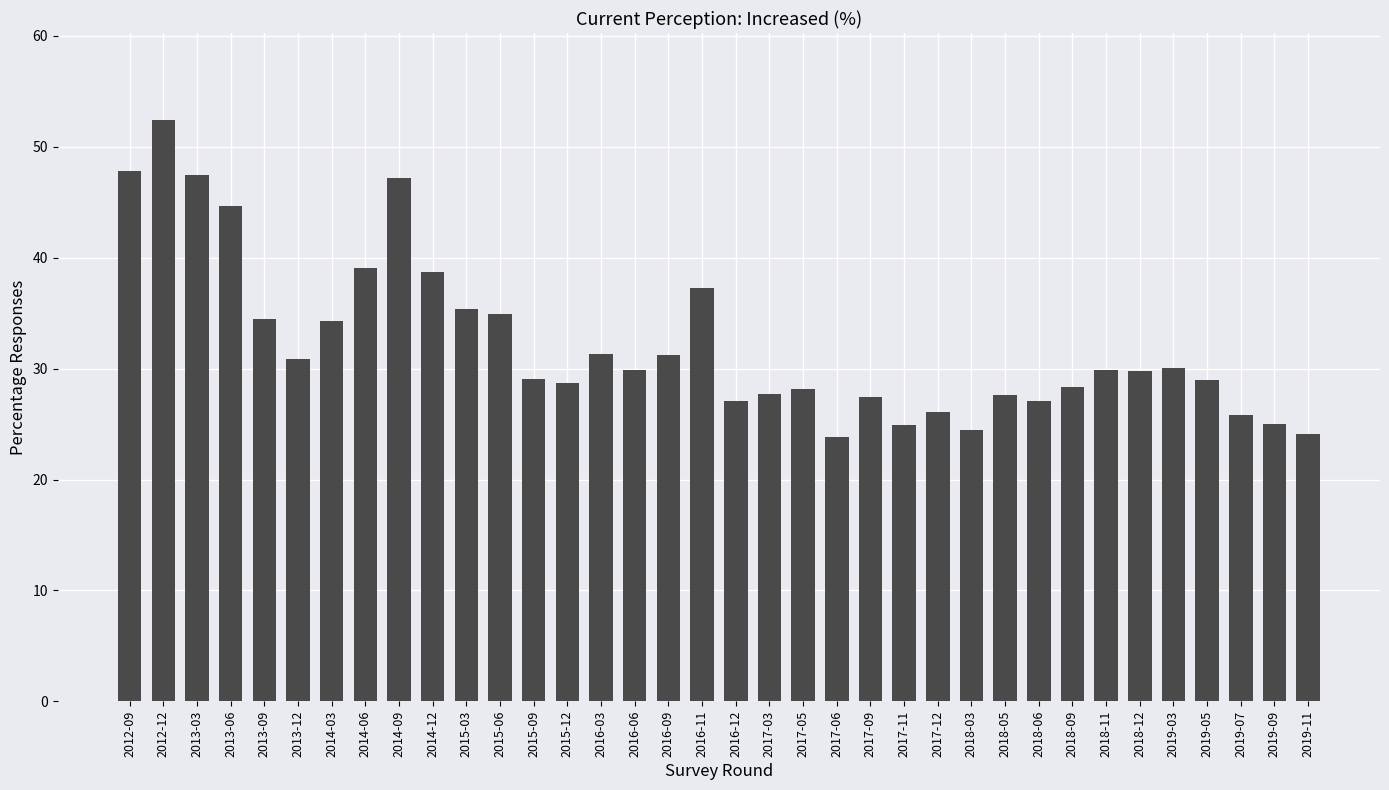

The value at 2014-09 is 83.8. True or false?

False